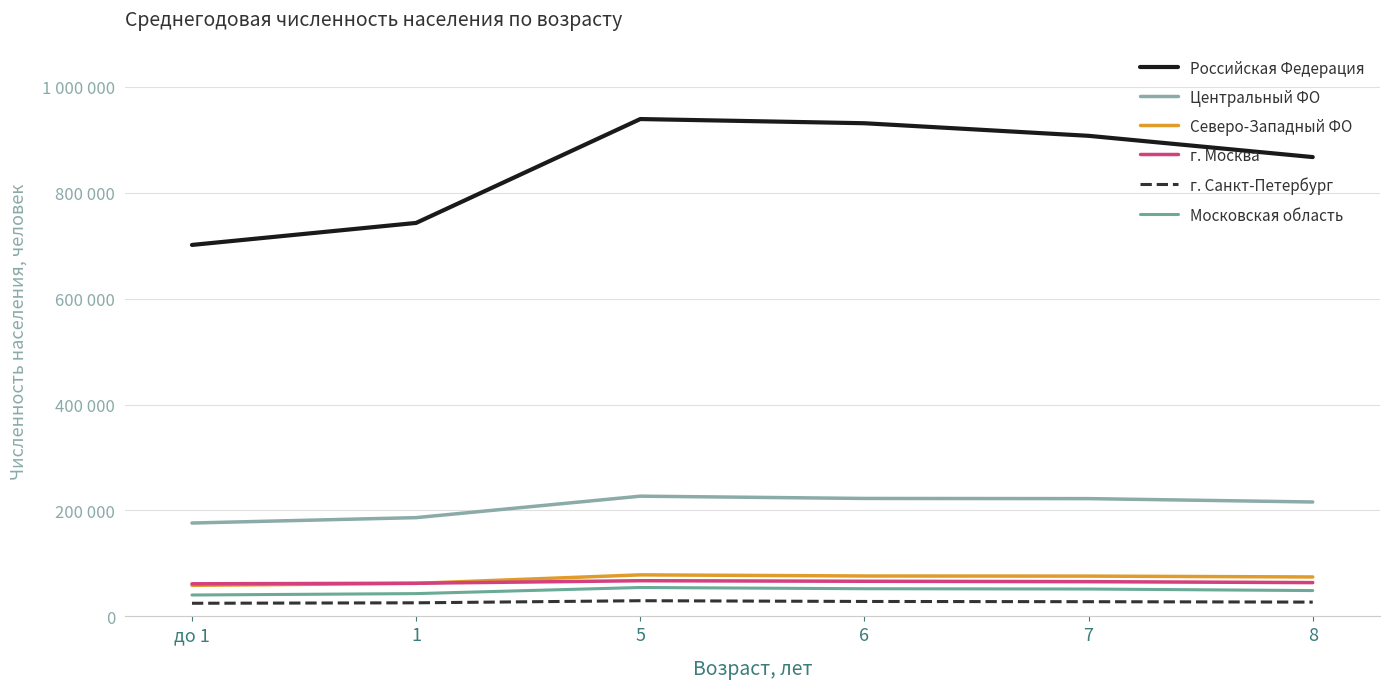

What is the difference between the highest and lowest values at до 1?

676712